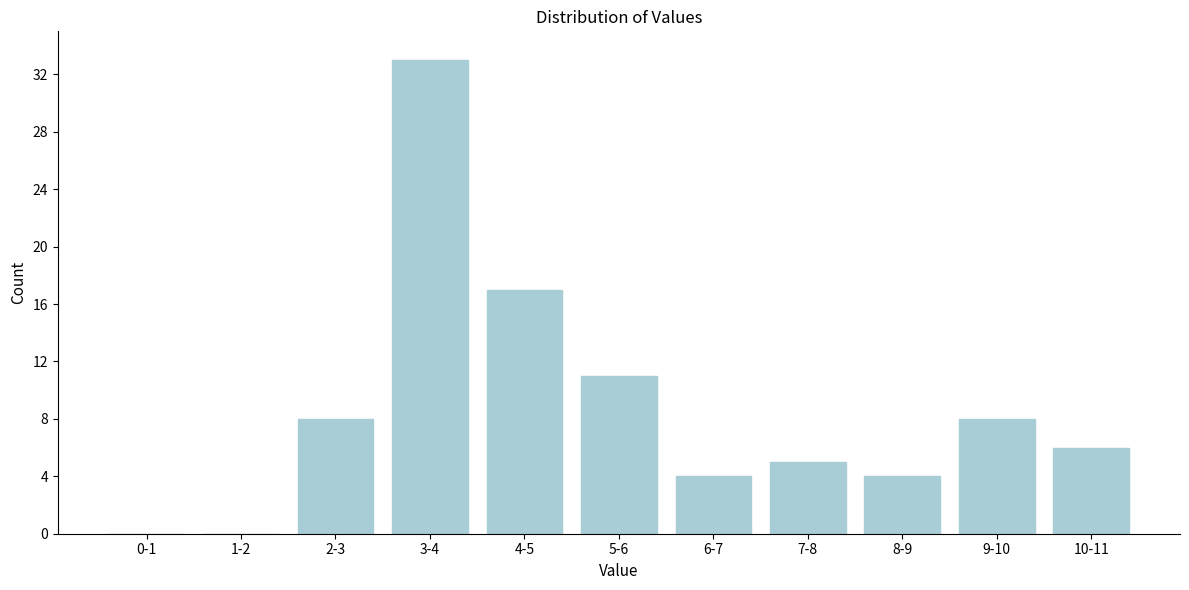

Reading left to right, transcribe all the data shown in this chart.

0-1=0	1-2=0	2-3=8	3-4=33	4-5=17	5-6=11	6-7=4	7-8=5	8-9=4	9-10=8	10-11=6